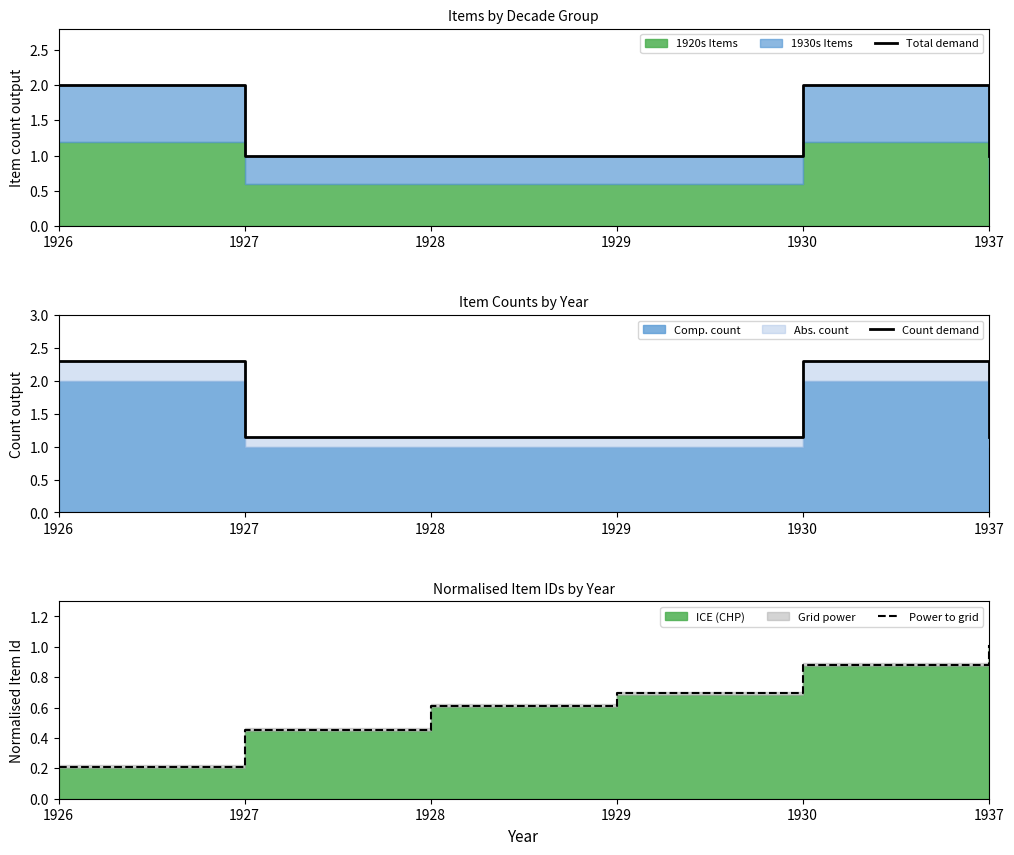

What is the difference between the second highest and second lowest values in the Power to grid series?

0.4